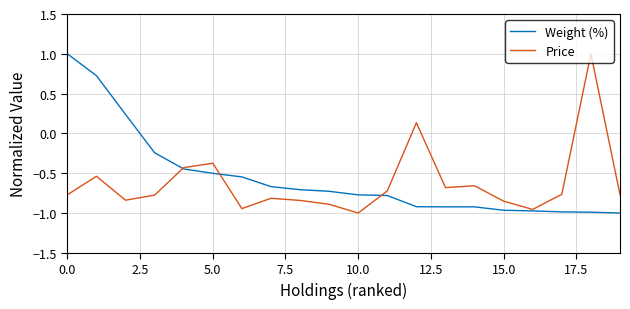

What is the maximum value for Price?

1.0